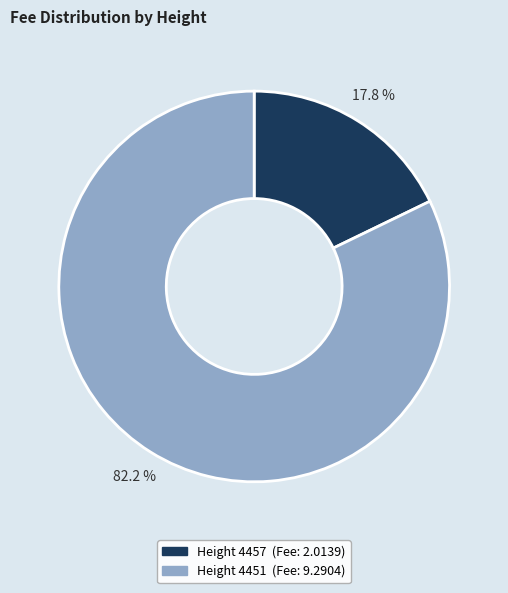

Does any single category account for the majority?

Yes